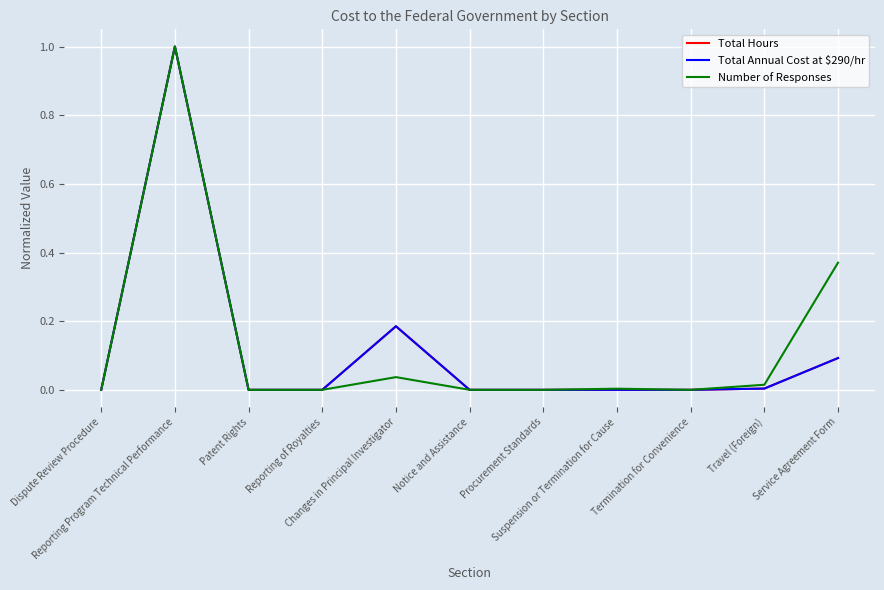

Does the chart display data point markers on the line(s)?

No